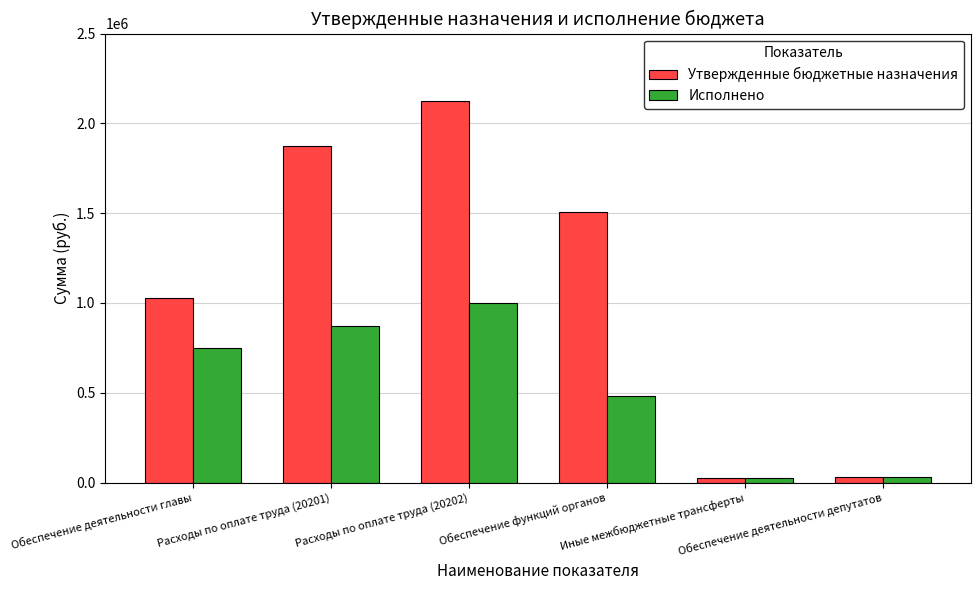

What is the difference between the maximum and minimum values in the Исполнено series?

972695.7